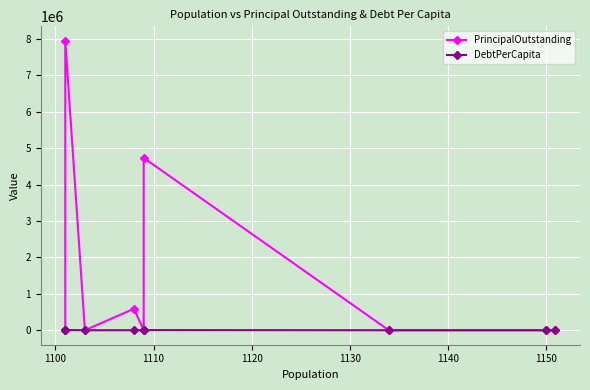

At how many categories does at least one series exceed 2054132?

2